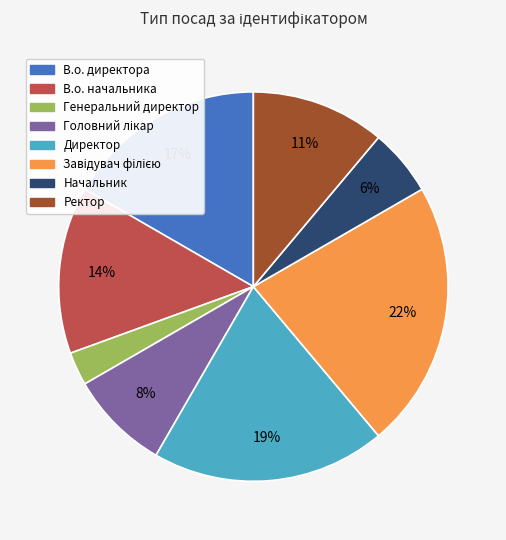

Is Начальник the majority of the pie?

No